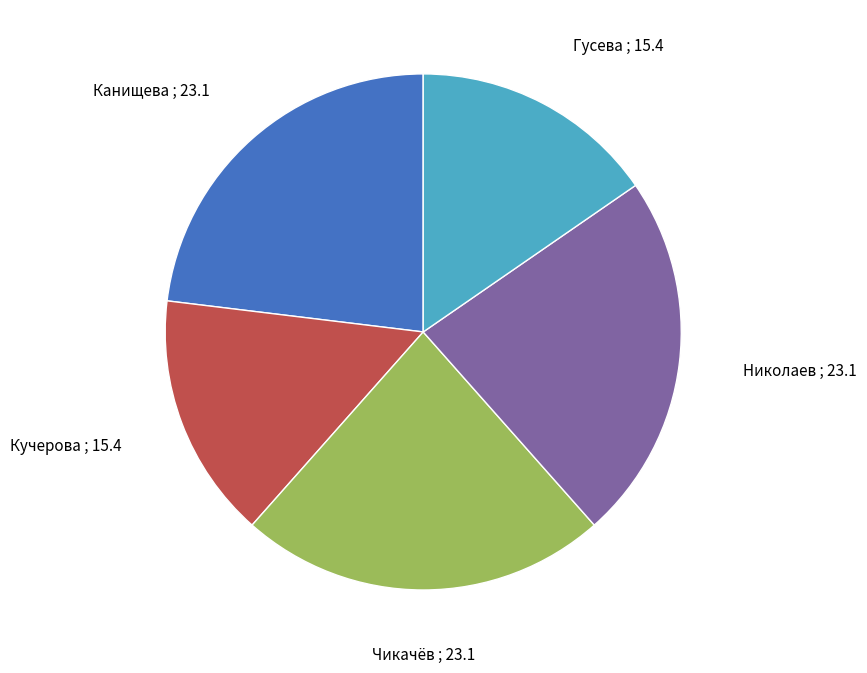

Is there a majority slice in this chart?

No